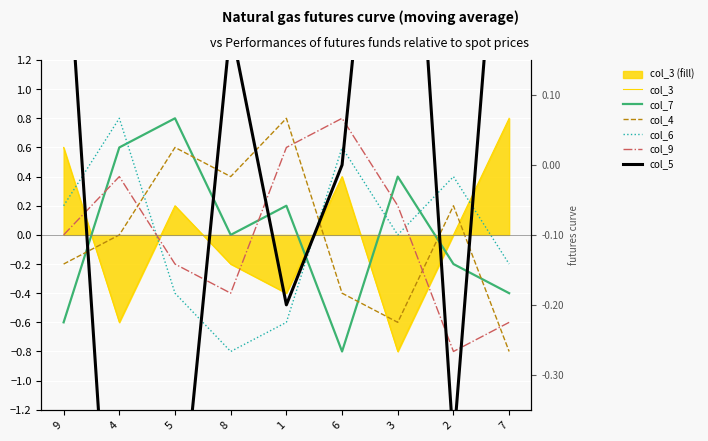

Which series has the largest total across all categories?

col_3